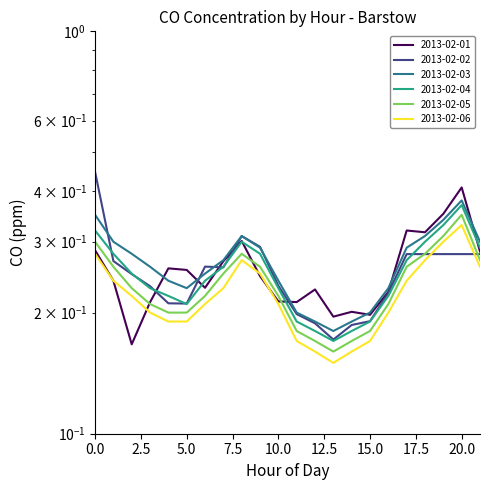

True or false: 2013-02-02 has a value of 0.5 at 21.

False